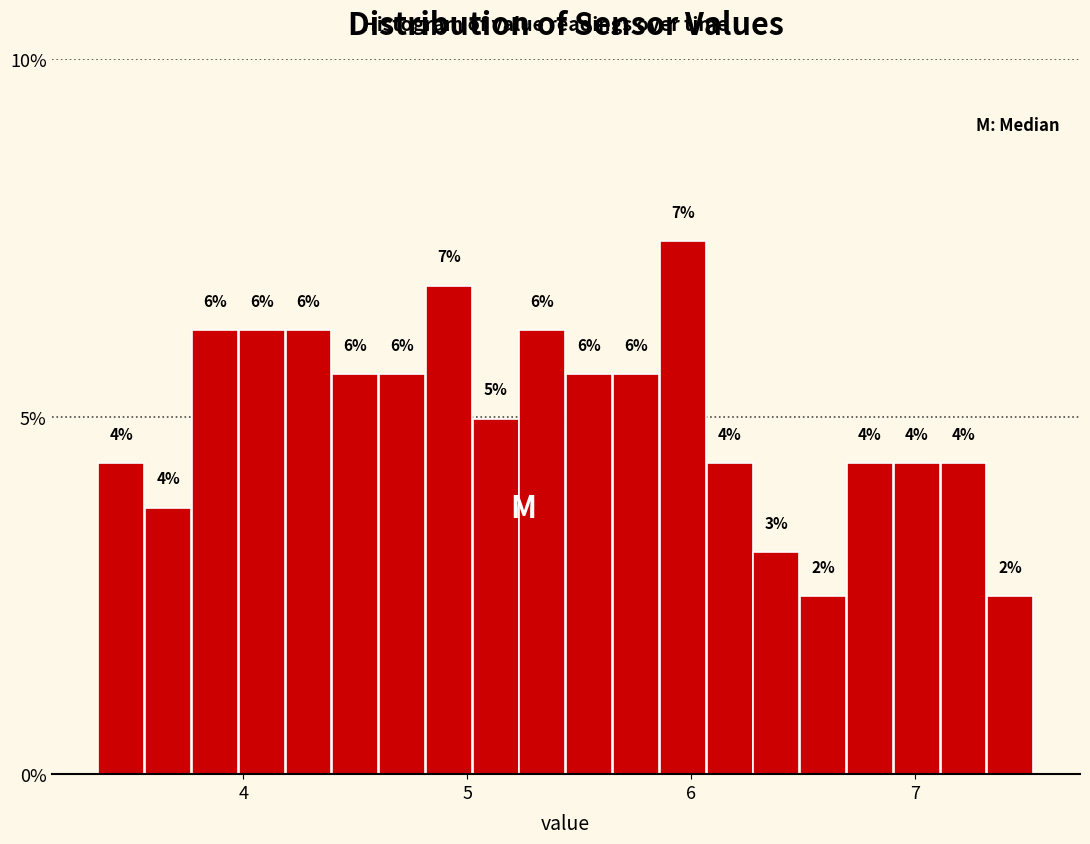

Read against the x-axis, roughly where is the centre of the tallest bar?

6.0